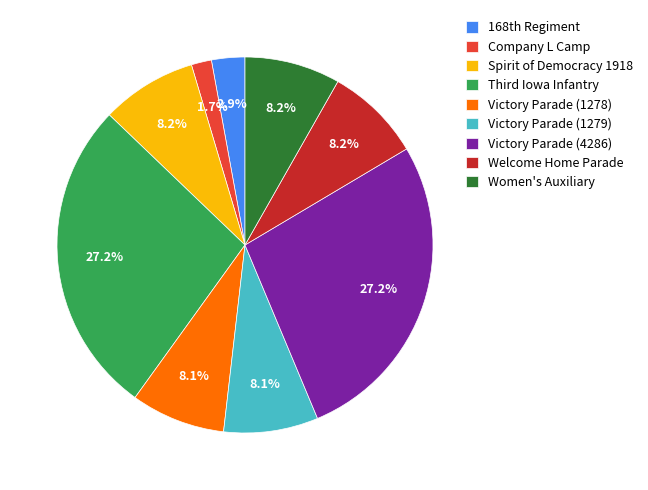

How much of the chart is everything except Spirit of Democracy 1918?

91.8%